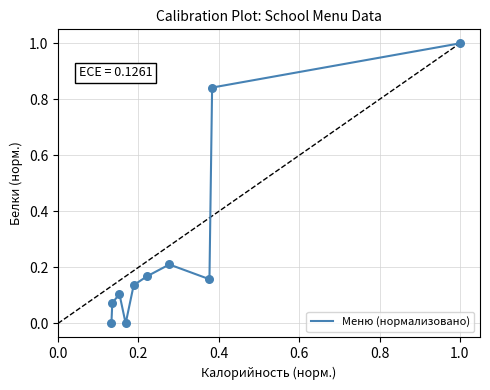

What is the difference between the maximum and minimum values?

1.0